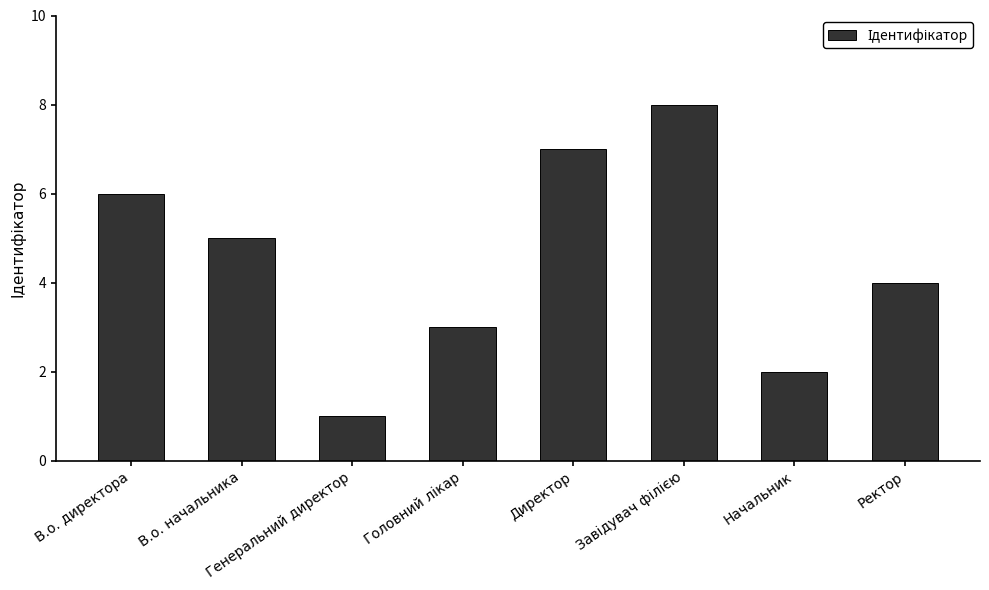

The chart shows a value of 6 at В.о. директора. True or false?

True